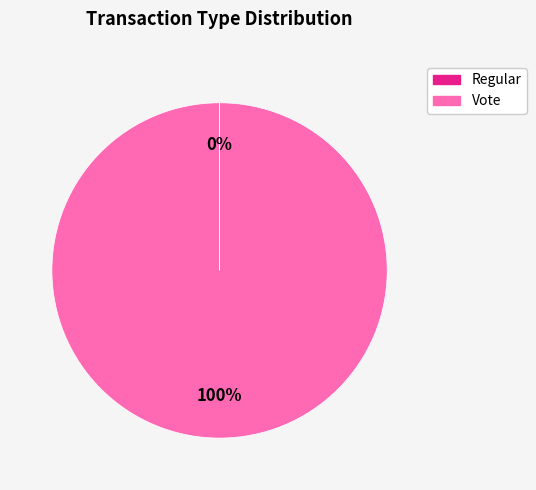

Is it true that Vote is 100% of the pie?

True